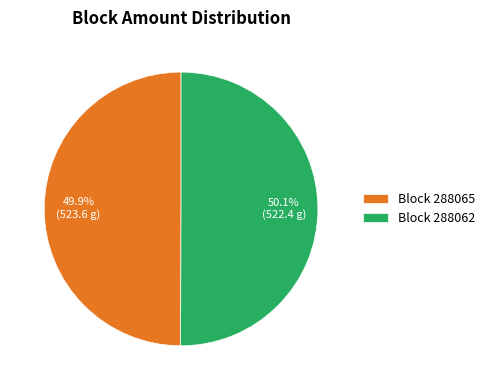

Approximately how many times larger is the value at Block 288062 compared to Block 288065?

1.0